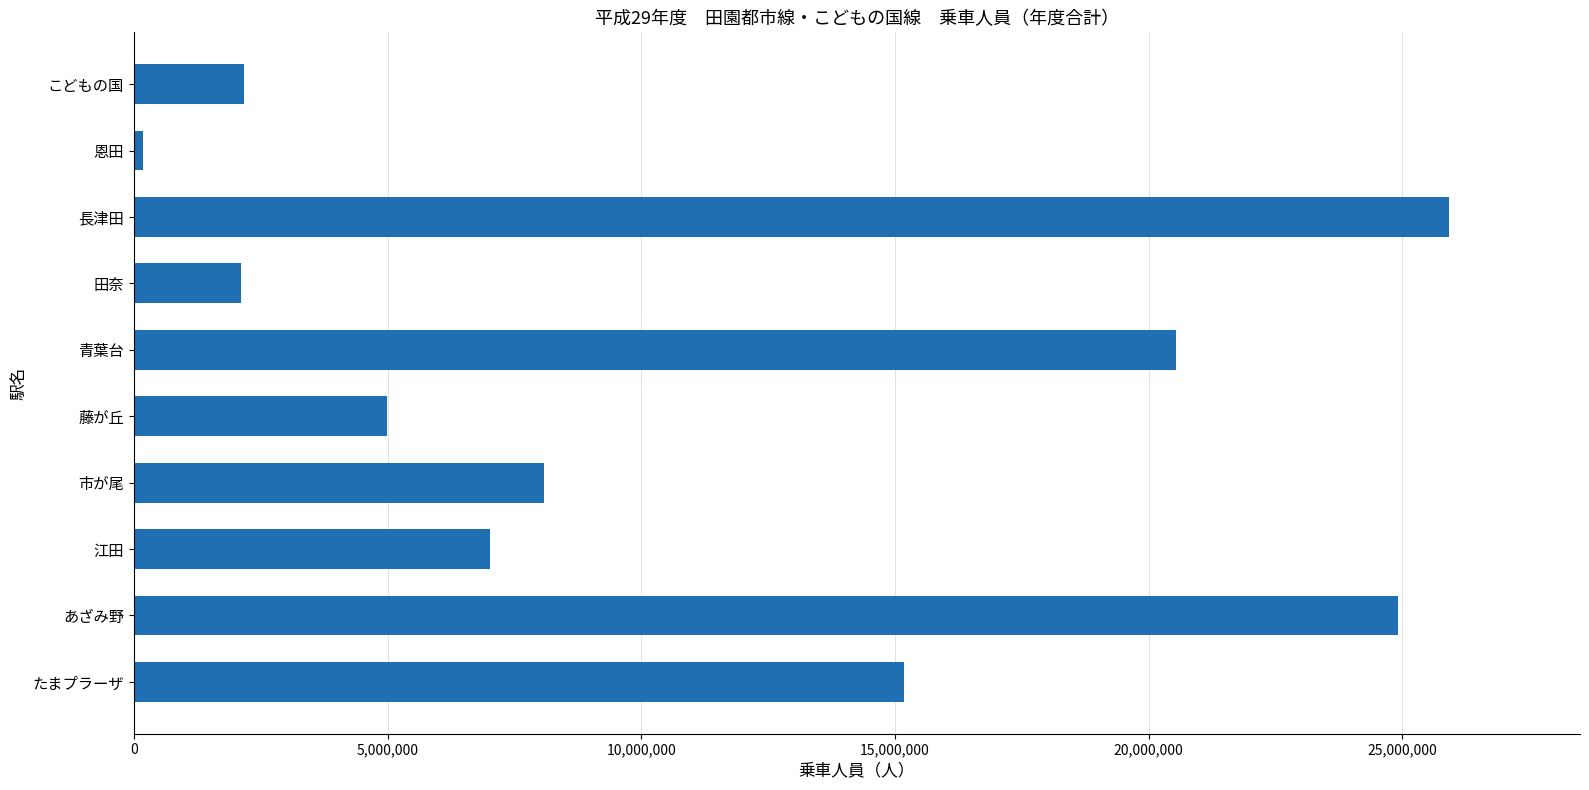

What is the sum of all values?

111073914